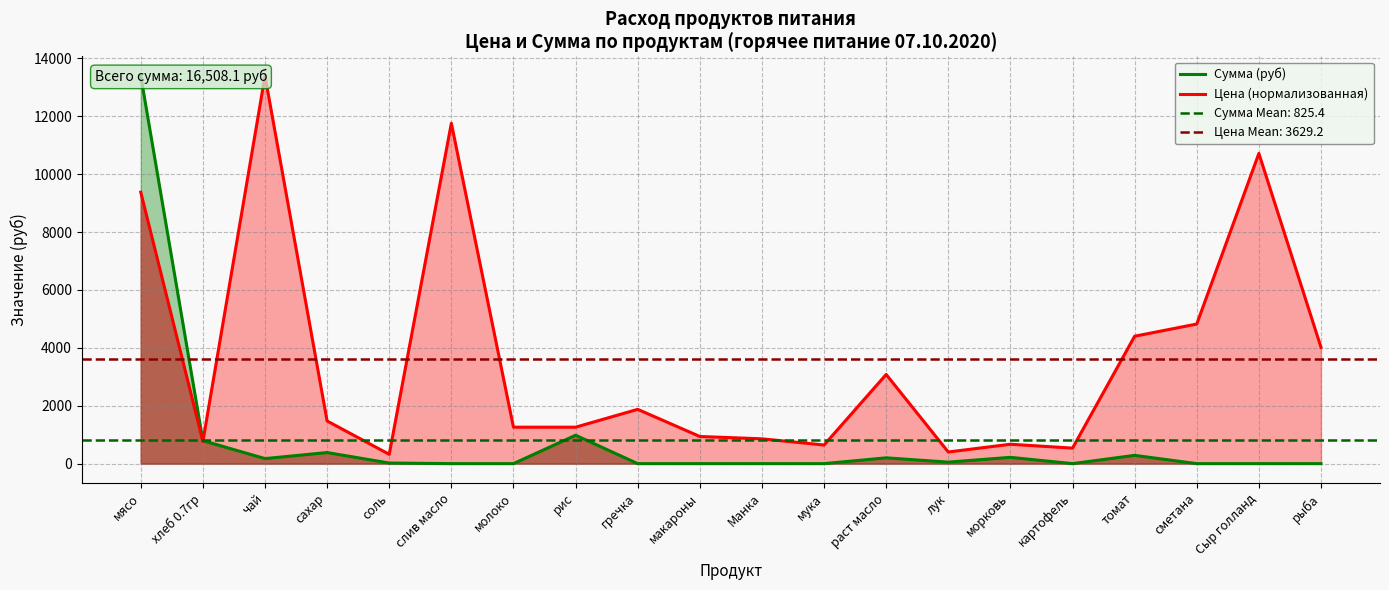

List the series in order of their overall mean, highest first.

Цена (нормализованная), Сумма (руб)